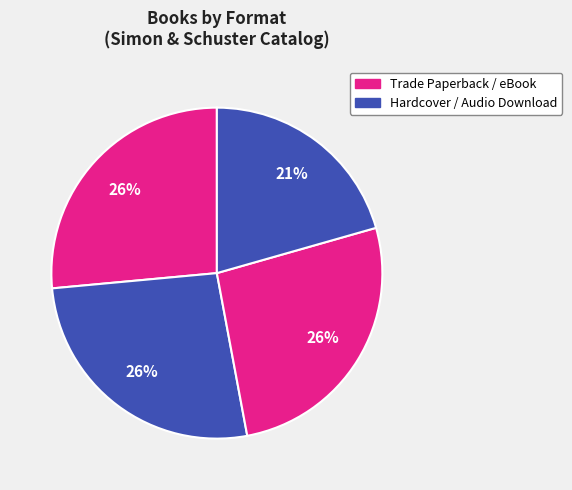

Which category has the biggest portion of the pie?

Trade Paperback